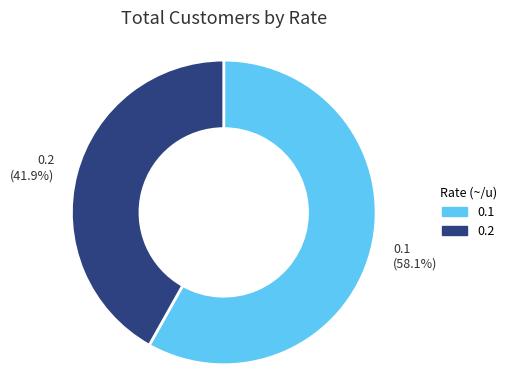

True or false: 0.1 accounts for 58% of the total.

True